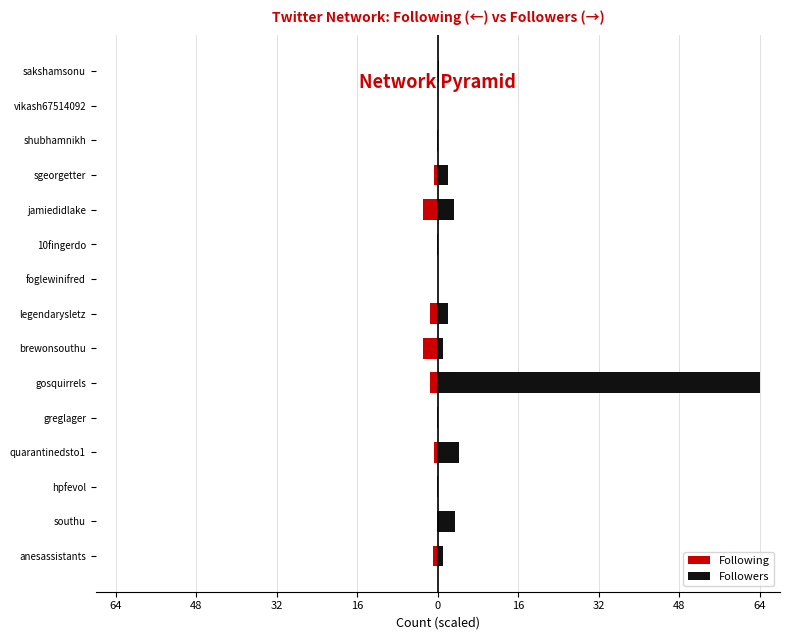

The value of Following at gosquirrels is -1.5. True or false?

True